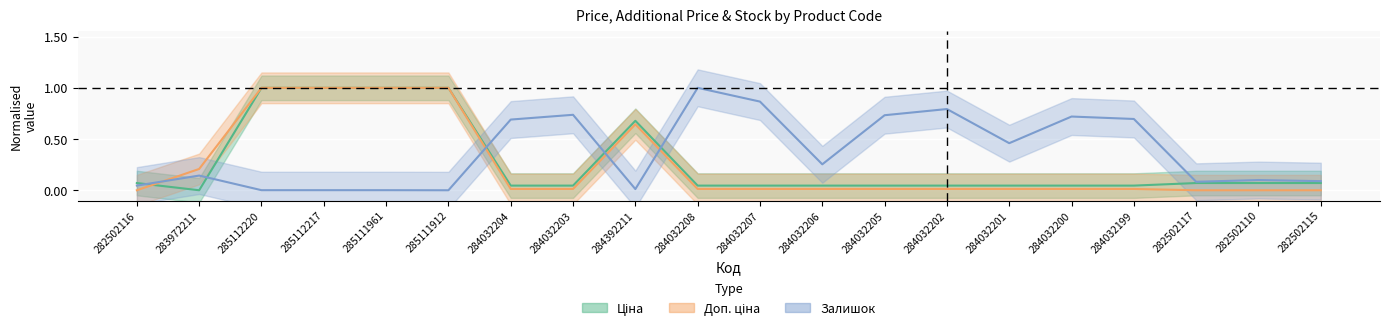

Is it true that Ціна equals 0.0 at 284032206?

True